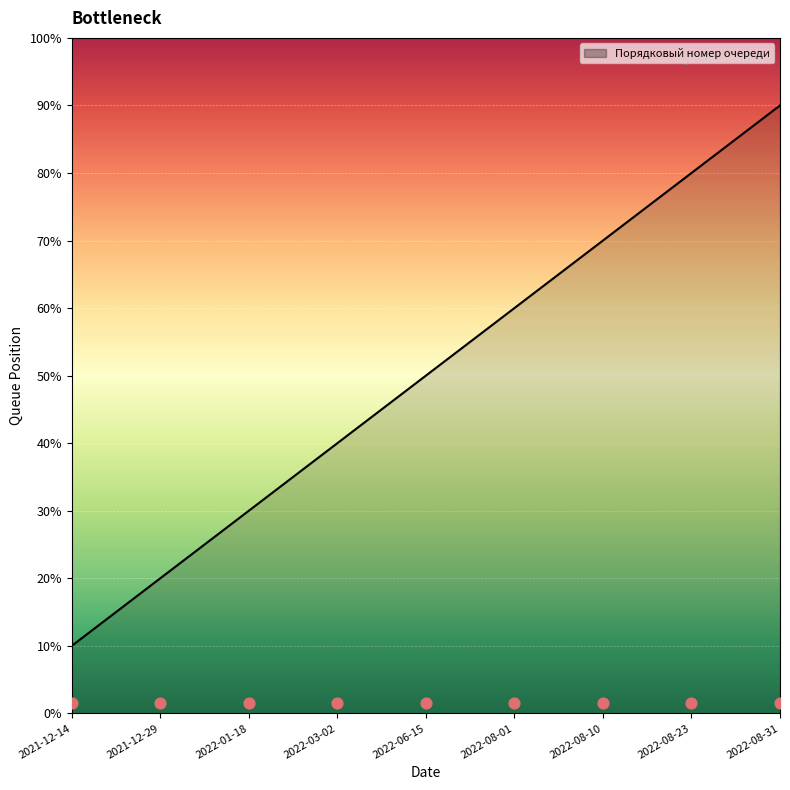

Which has a higher value, 2022-01-18 or 2021-12-29?

2022-01-18